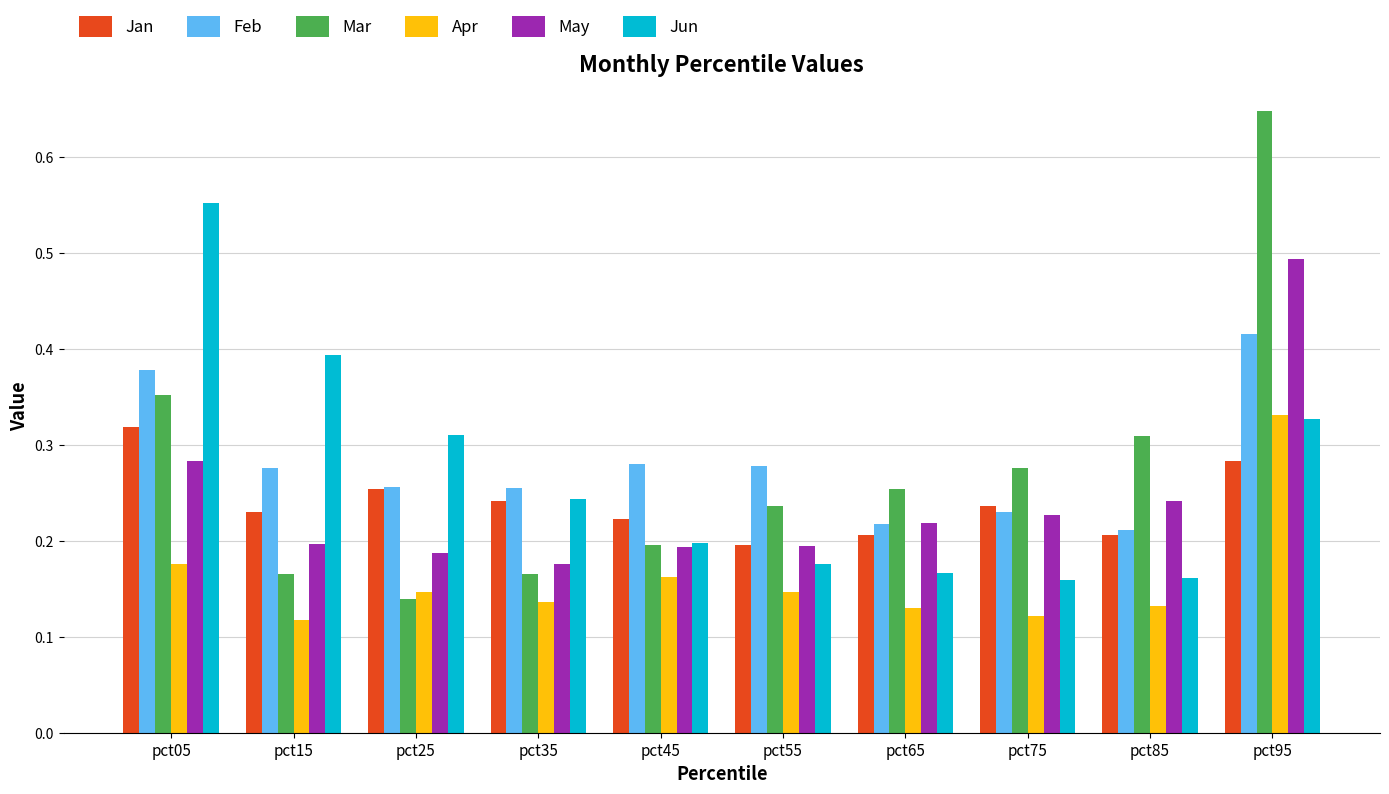

The value of Mar at pct55 is 0.3. True or false?

False